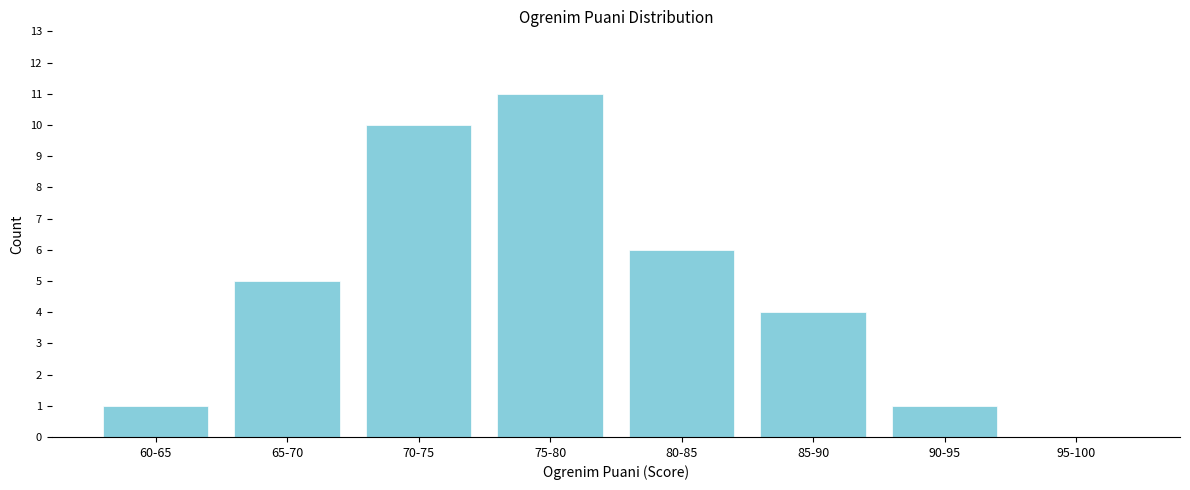

Reading right to left, list all the values displayed in this chart.

95-100=0	90-95=1	85-90=4	80-85=6	75-80=11	70-75=10	65-70=5	60-65=1